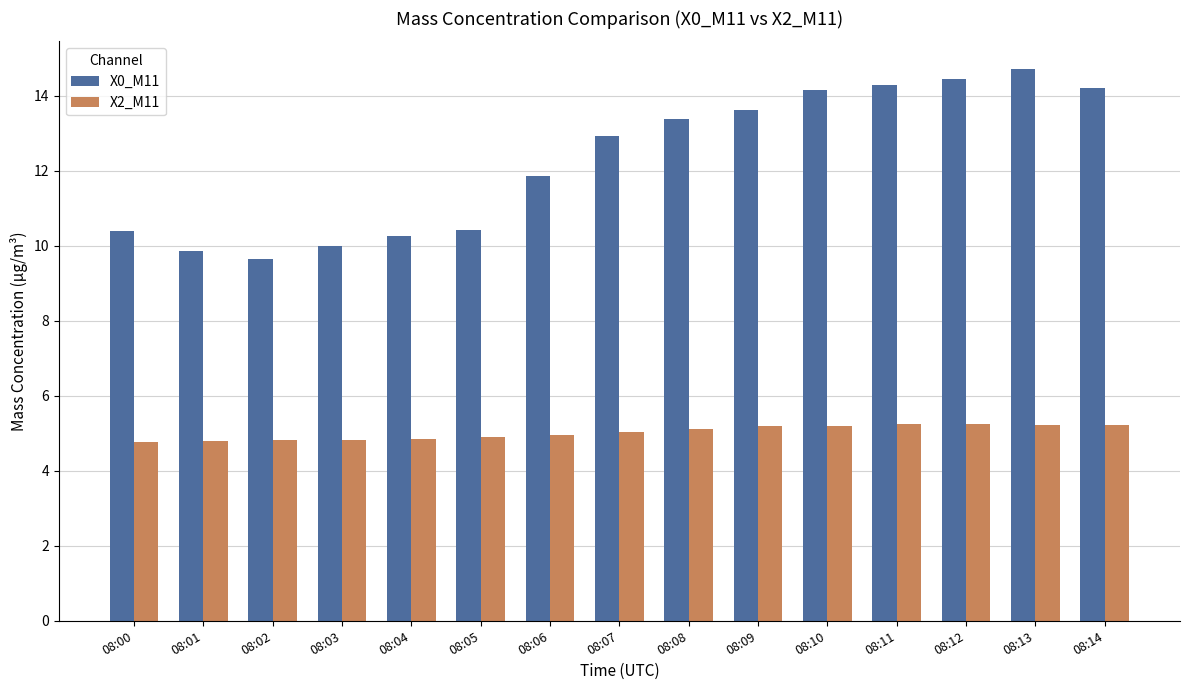

True or false: X0_M11 has a value of 13.6 at 08:09.

True